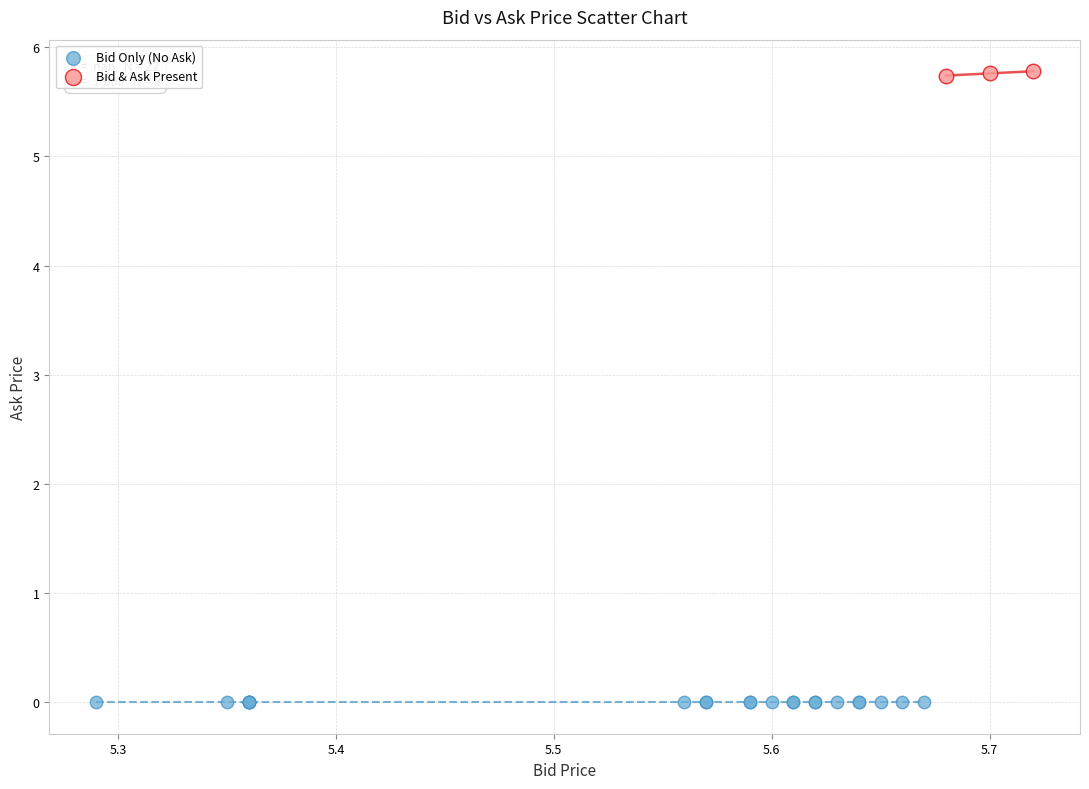

Which series contains the highest Y value?

Bid & Ask Present